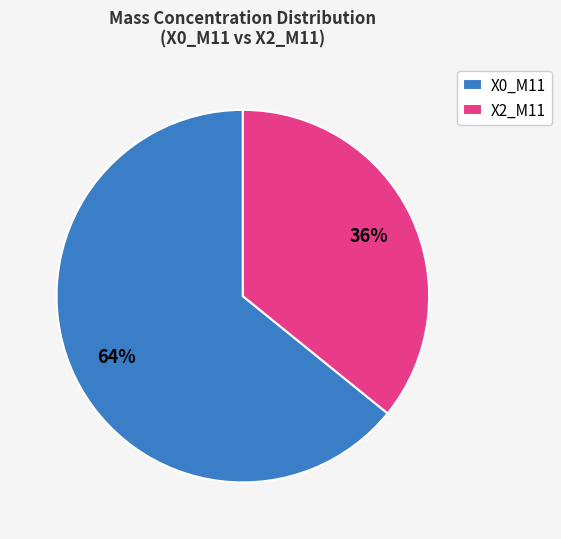

Is there any slice that represents more than half of the pie?

Yes